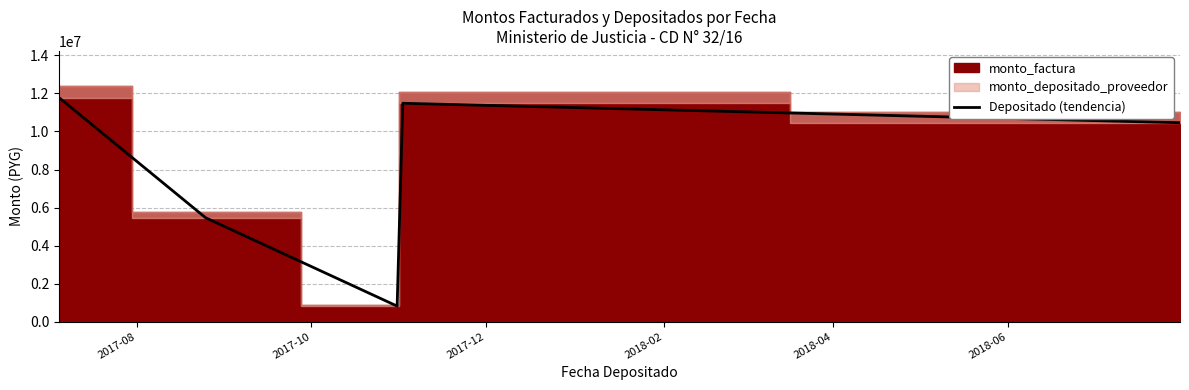

What is the lowest value of the Depositado (tendencia) series?

816022.9